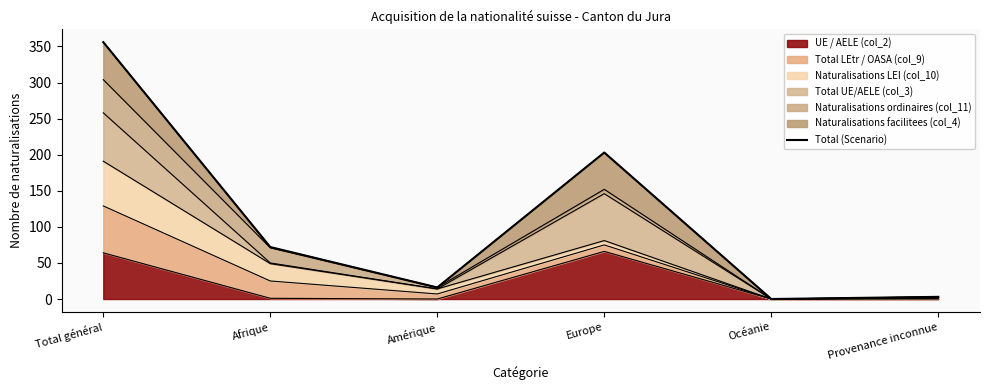

What is the sum of the values at Total général and Afrique?

428